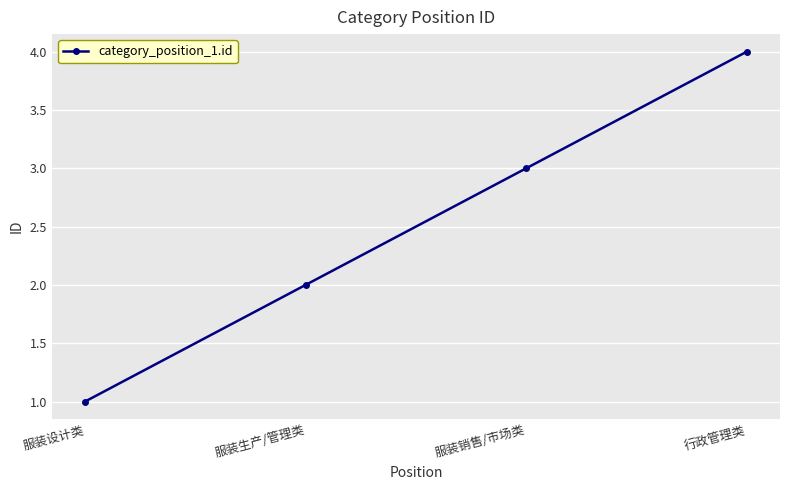

What is the sum of the values at 行政管理类 and 服装生产/管理类?

6